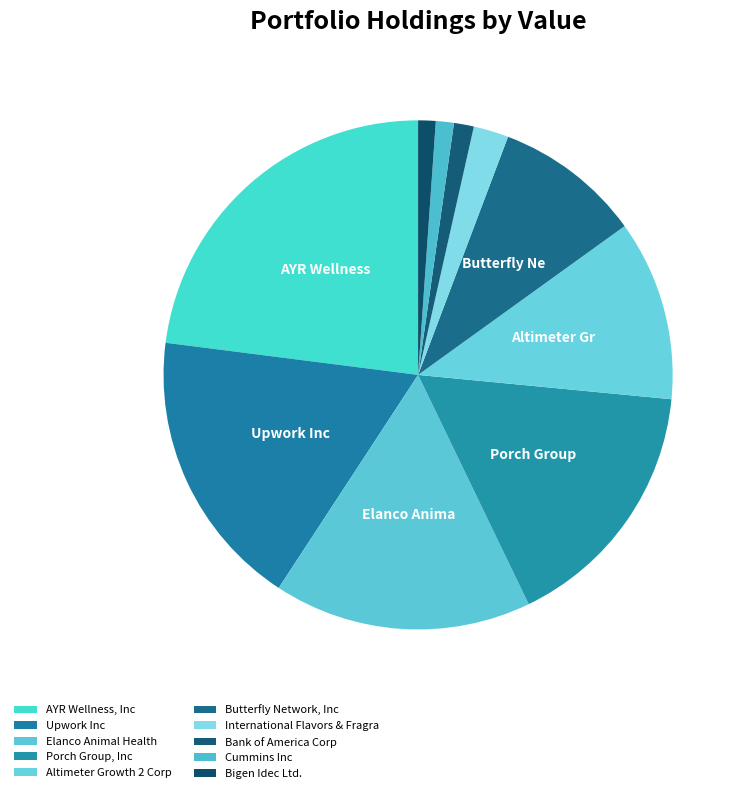

How many slices are in this pie chart?

10